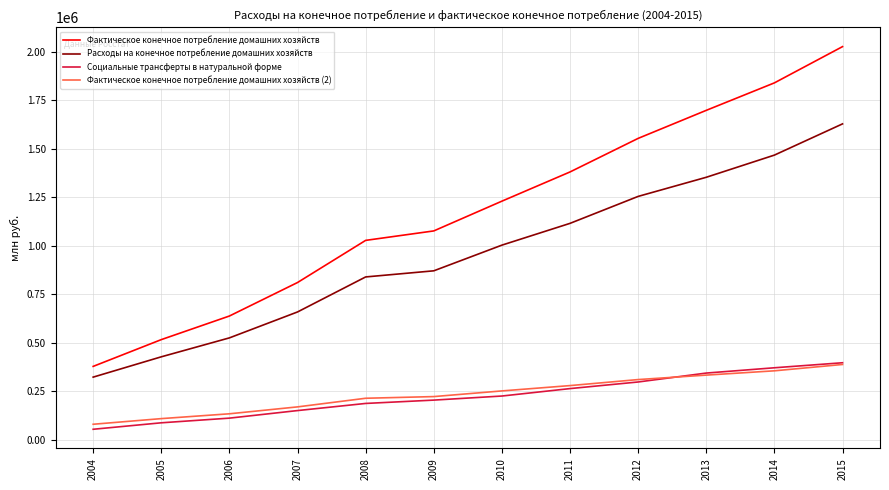

What is the sum of all Фактическое конечное потребление домашних хозяйств (2) values?

2860264